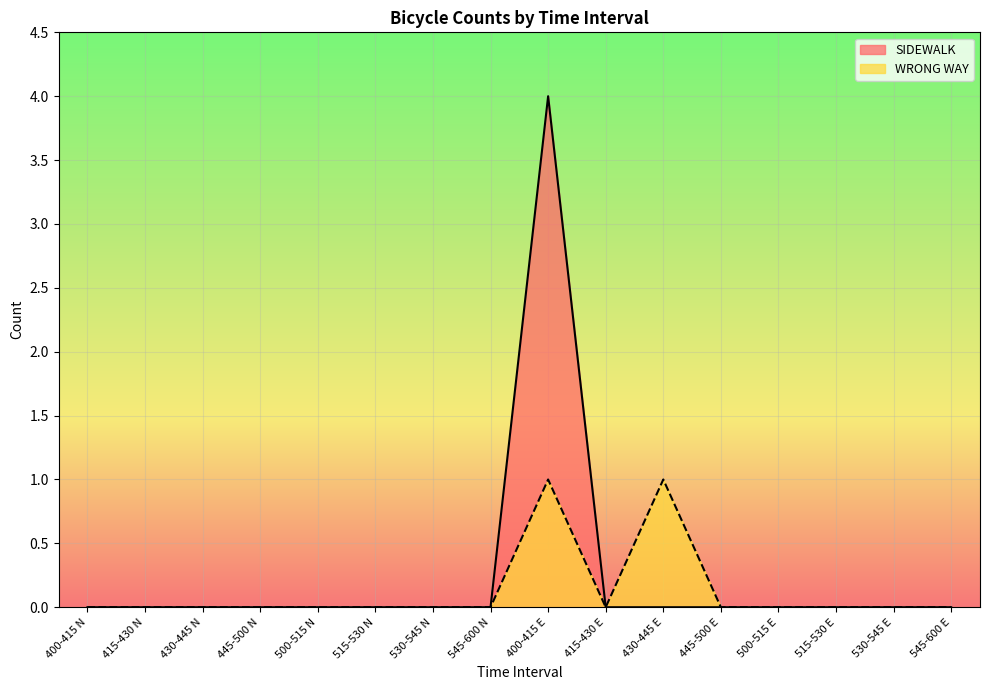

What is the greatest value displayed?

4